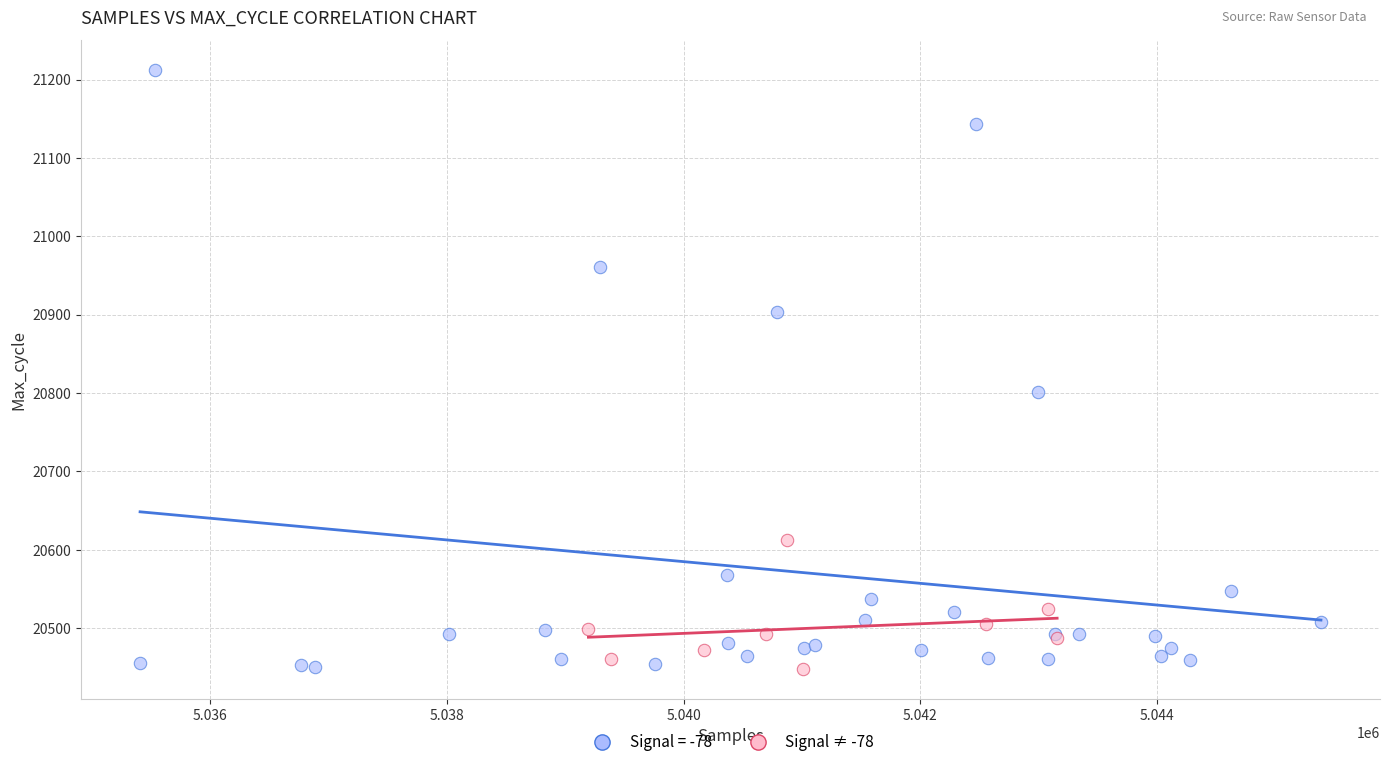

Which series contains the highest Y value?

Signal = -78